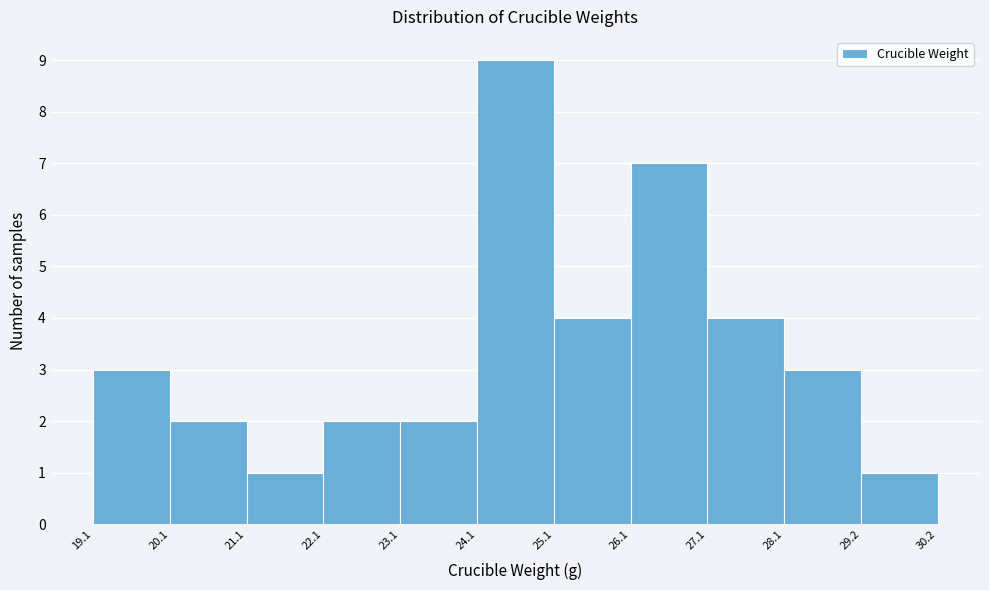

How tall is the bar that spans 23.1 to 24.1 on the x-axis? The values are not printed on the chart, so give them approximately, as read against the axis.

2